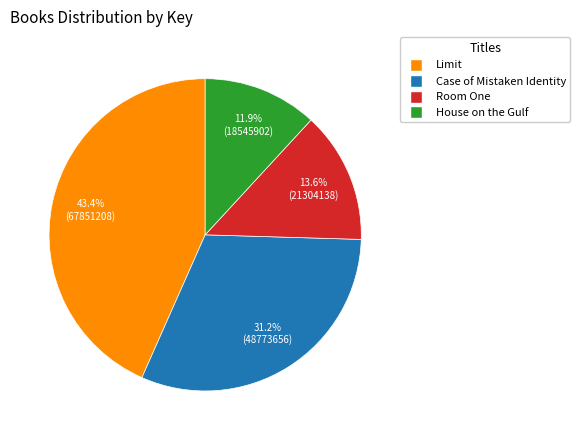

Does any single category account for the majority?

No